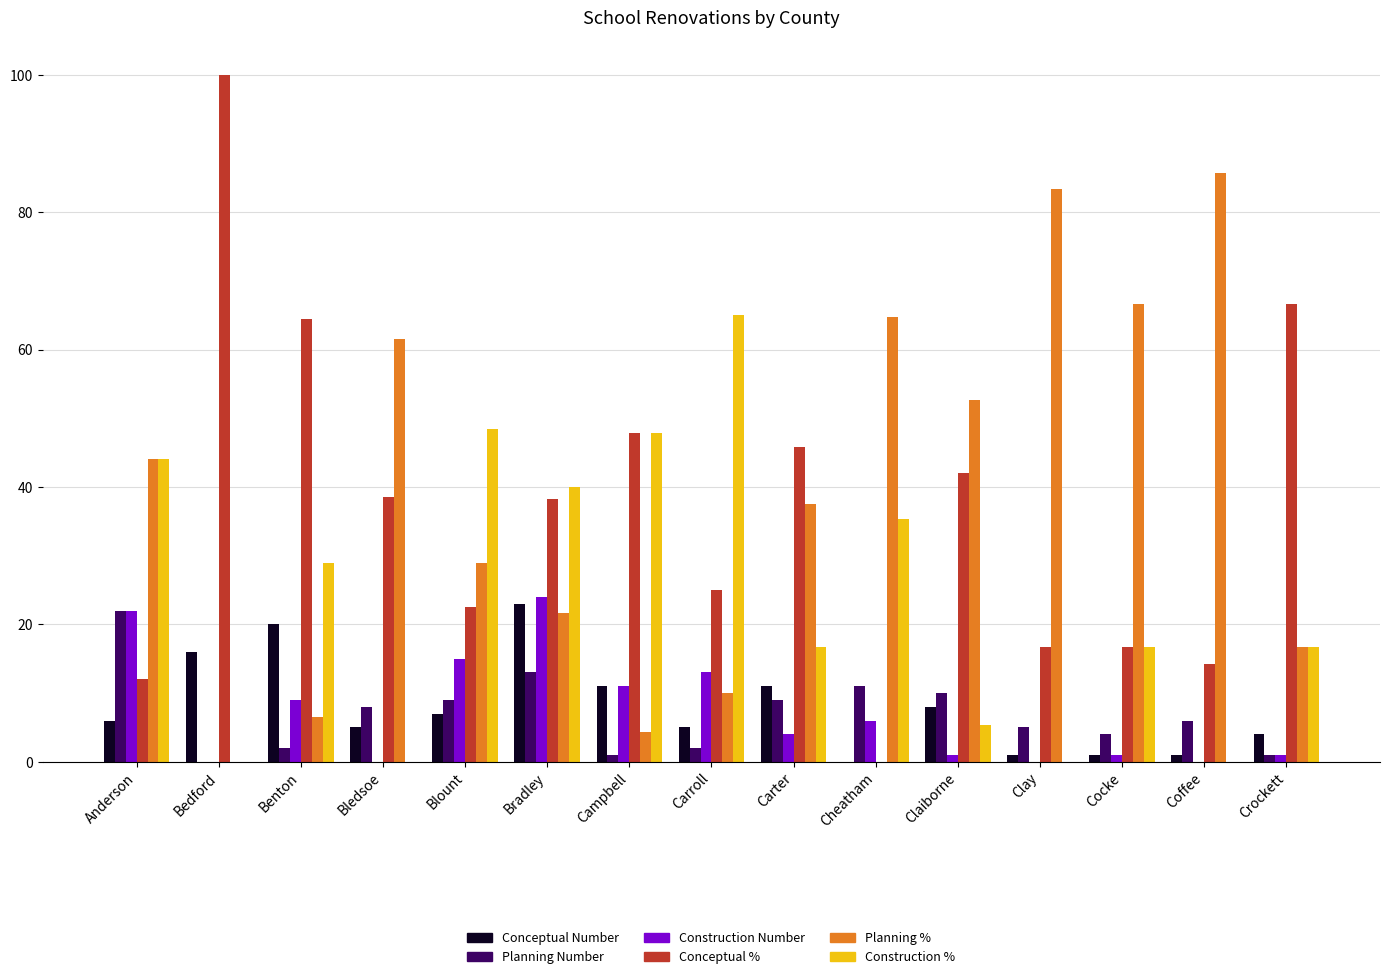

What is the total value across all series at Anderson?

150.0